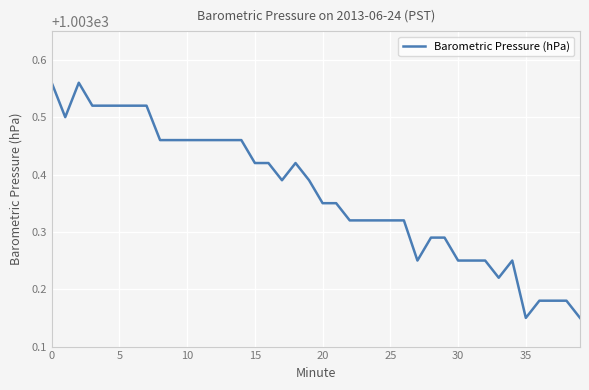

What is the difference between the maximum and minimum values?

0.4